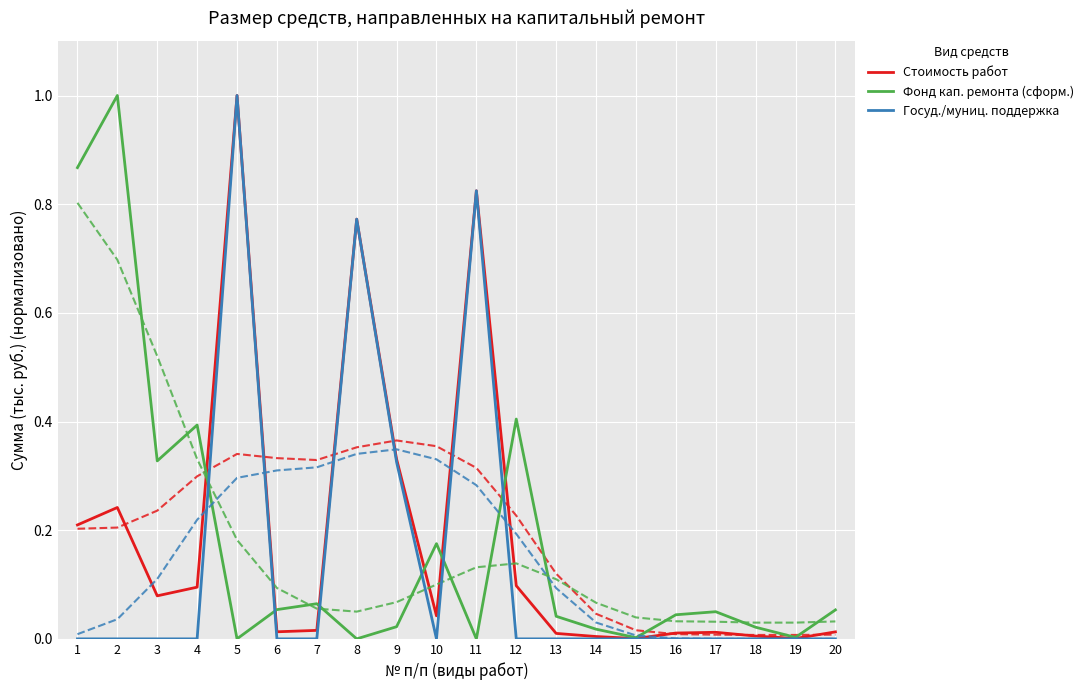

Reading left to right, list all the values displayed in this chart.

Стоимость работ: 1=0.2	2=0.2	3=0.1	4=0.1	5=1.0	6=0.0	7=0.0	8=0.8	9=0.3	10=0.0	11=0.8	12=0.1	13=0.0	14=0.0	15=0.0	16=0.0	17=0.0	18=0.0	19=0.0	20=0.0
Фонд кап. ремонта (сформ.): 1=0.9	2=1.0	3=0.3	4=0.4	5=0.0	6=0.1	7=0.1	8=0.0	9=0.0	10=0.2	11=0.0	12=0.4	13=0.0	14=0.0	15=0.0	16=0.0	17=0.0	18=0.0	19=0.0	20=0.1
Госуд./муниц. поддержка: 1=0.0	2=0.0	3=0.0	4=0.0	5=1.0	6=0.0	7=0.0	8=0.8	9=0.3	10=0.0	11=0.8	12=0.0	13=0.0	14=0.0	15=0.0	16=0.0	17=0.0	18=0.0	19=0.0	20=0.0